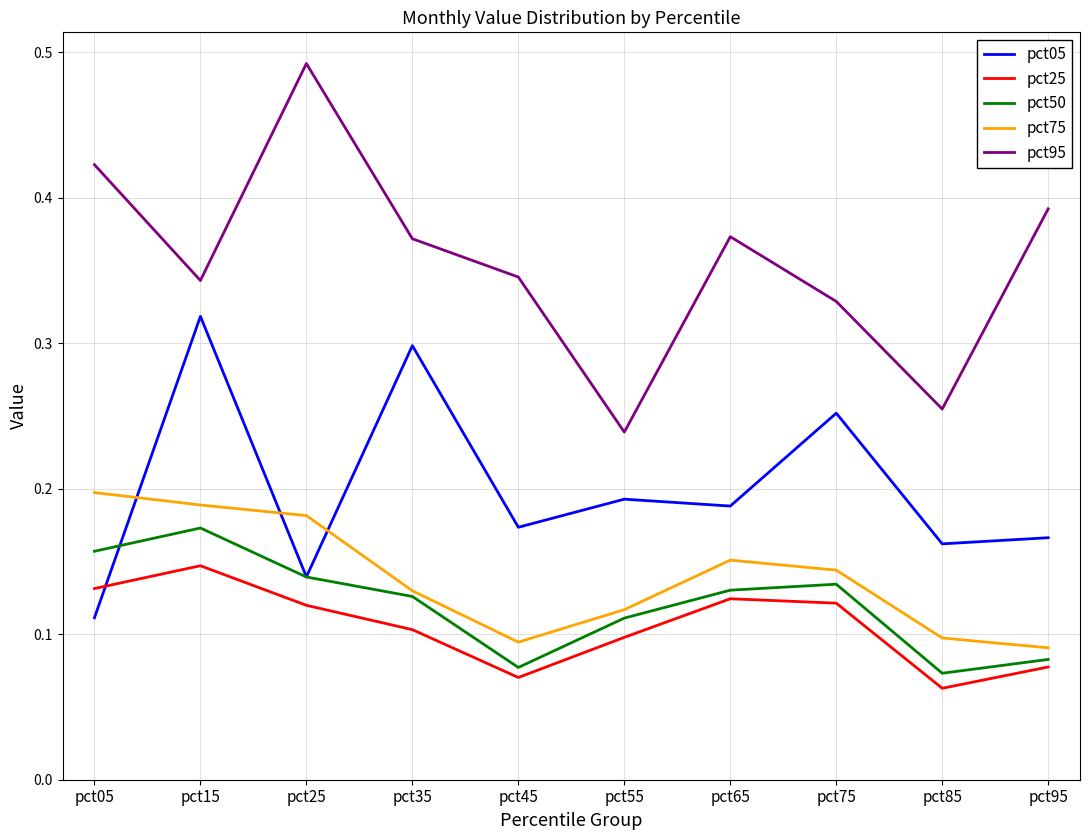

True or false: pct75 has more than 0 interior local peaks.

True